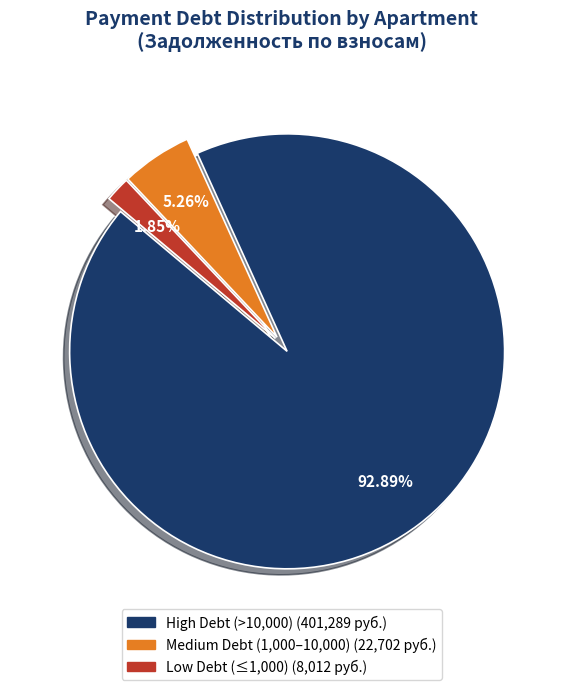

Count the number of slices in the pie.

3